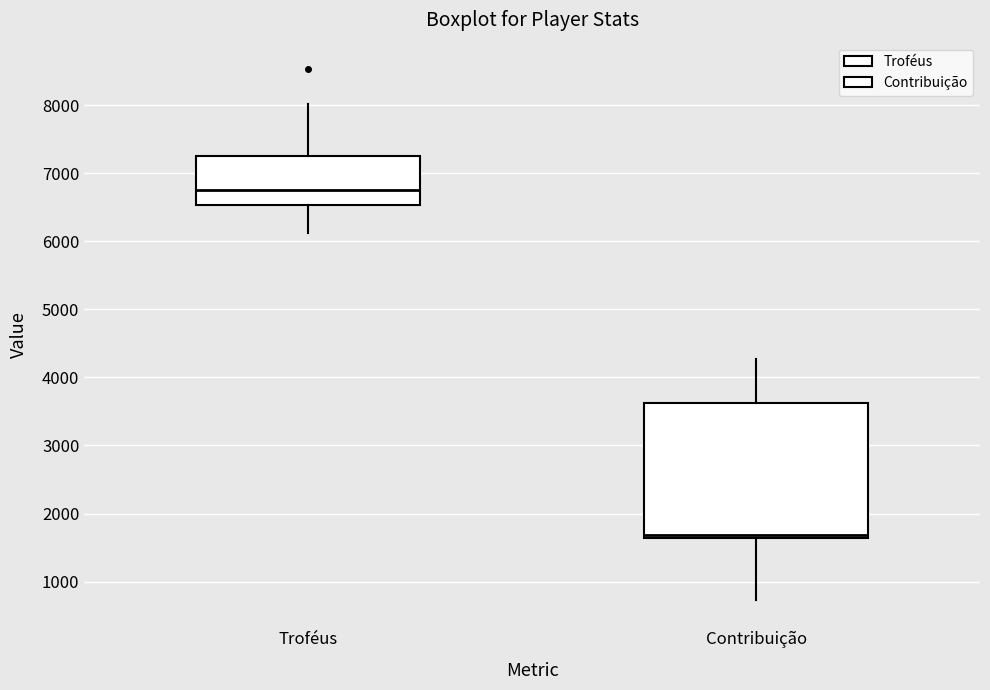

Reading left to right, read every box against the y-axis: the position of its median line, the range the box covers, and the ends of its whiskers. The values are not printed on the chart, so give them approximately, as read against the axis.

Troféus: median 6800, box 6500 to 7300, whiskers 6100 to 8000
Contribuição: median 1700, box 1600 to 3600, whiskers 700 to 4300